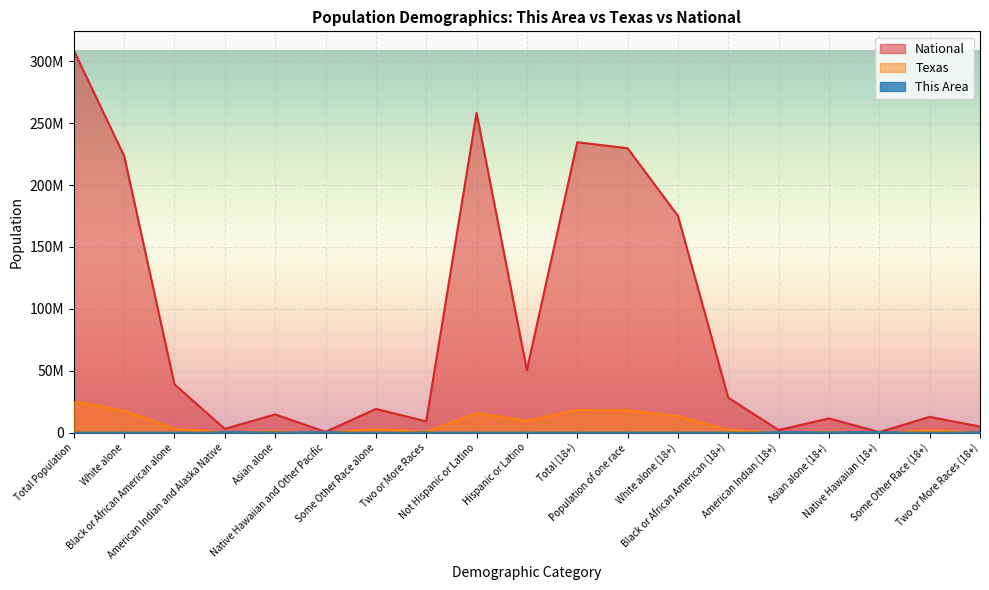

What are all the series names shown in the legend?

This Area, Texas, National